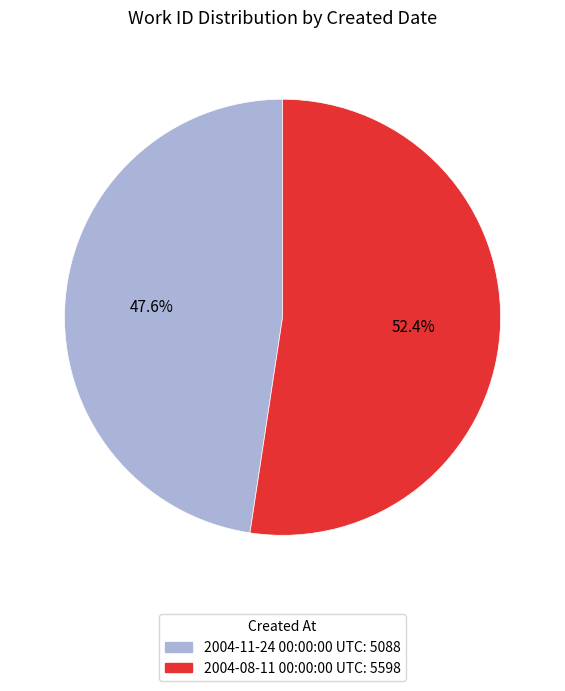

What is the majority slice?

2004-08-11 00:00:00 UTC